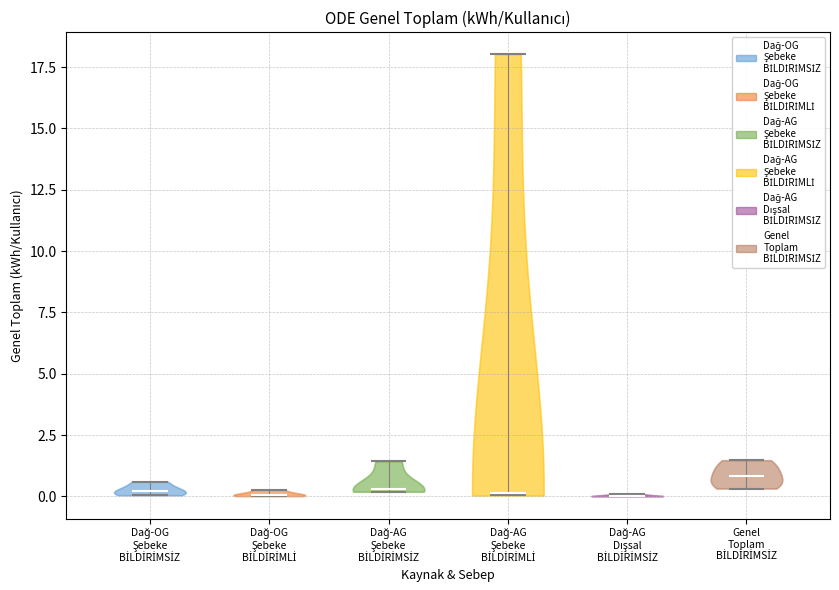

Reading left to right, read every violin against the y-axis: where its median line is, and the lowest and highest points it reaches. The values are not printed on the chart, so give them approximately, as read against the axis.

Dağ-OG Şebeke BİLDİRİMSİZ: median line 0.0, lowest point 0.0, highest point 0.5
Dağ-OG Şebeke BİLDİRİMLİ: median line 0.0, lowest point 0.0, highest point 0.5
Dağ-AG Şebeke BİLDİRİMSİZ: median line 0.5, lowest point 0.0, highest point 1.5
Dağ-AG Şebeke BİLDİRİMLİ: median line 0.0, lowest point 0.0, highest point 18.0
Dağ-AG Dışsal BİLDİRİMSİZ: median line 0.0, lowest point 0.0, highest point 0.0
Genel Toplam BİLDİRİMSİZ: median line 1.0, lowest point 0.5, highest point 1.5